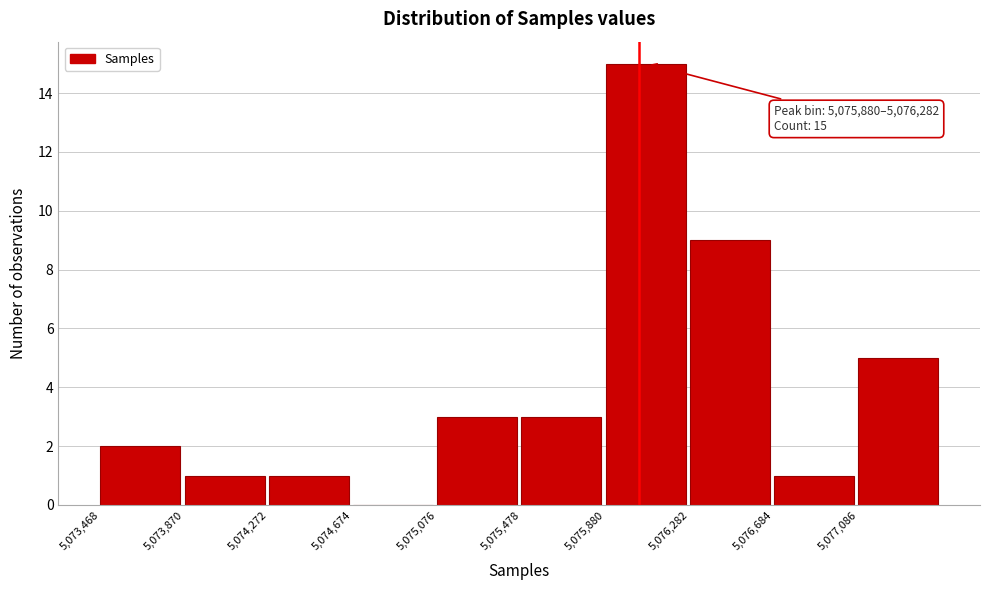

Over which range of the x-axis is the bar tallest?

5075900 to 5076300